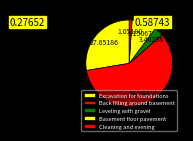

How many slices are in this pie chart?

5